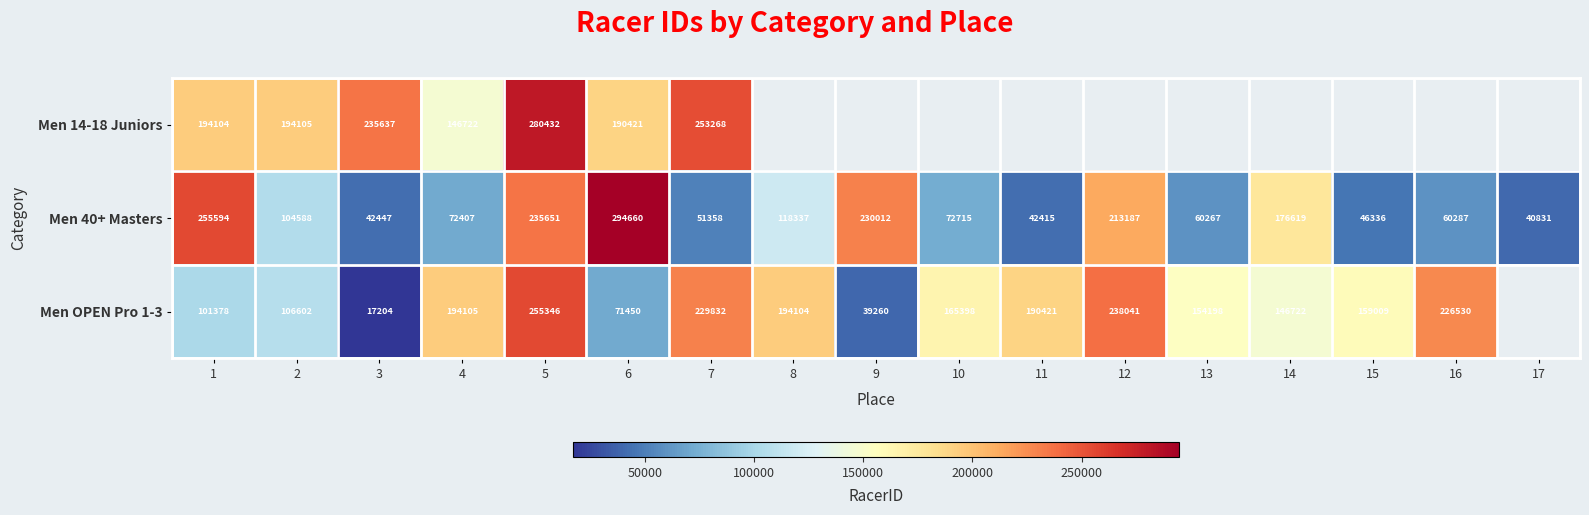

The value of Men OPEN Pro 1-3 at 8 is 194104. True or false?

True